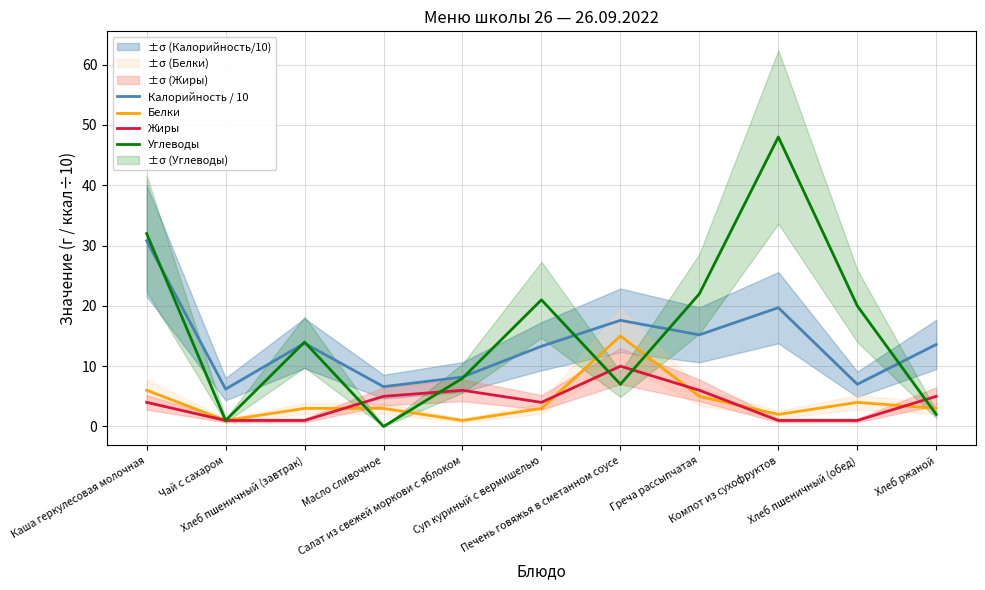

At which label does Белки first exceed 3?

Каша геркулесовая молочная